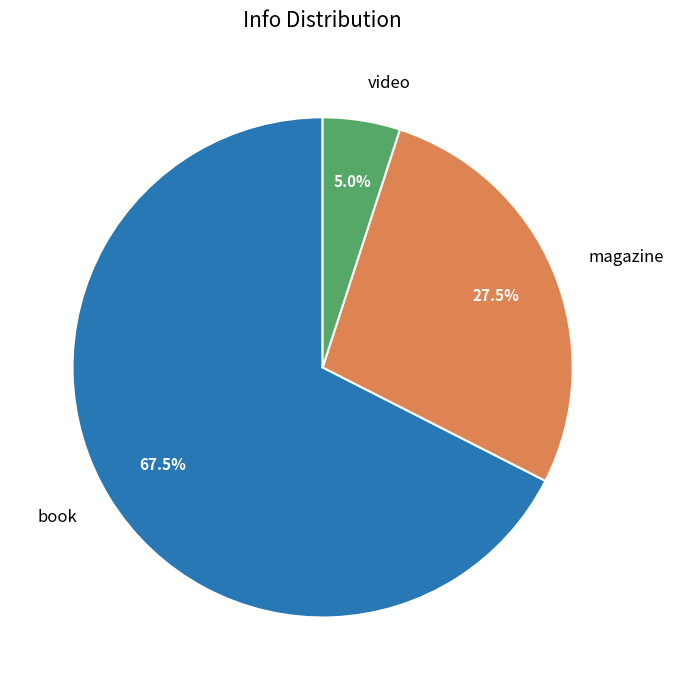

Which category has the biggest portion of the pie?

book